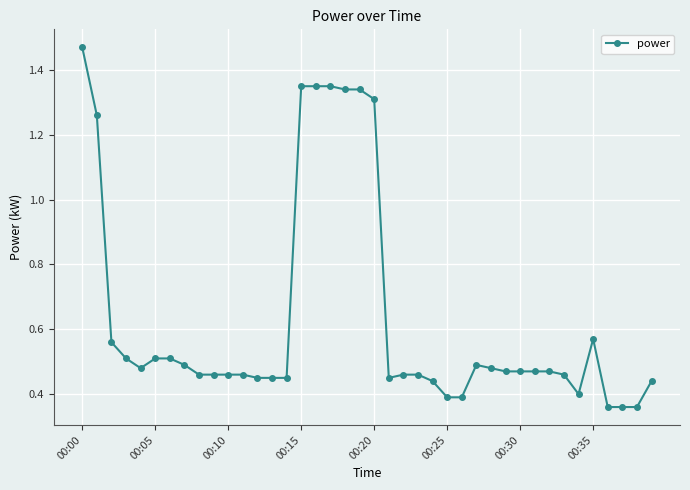

Count the values in the range 0 to 1.

32